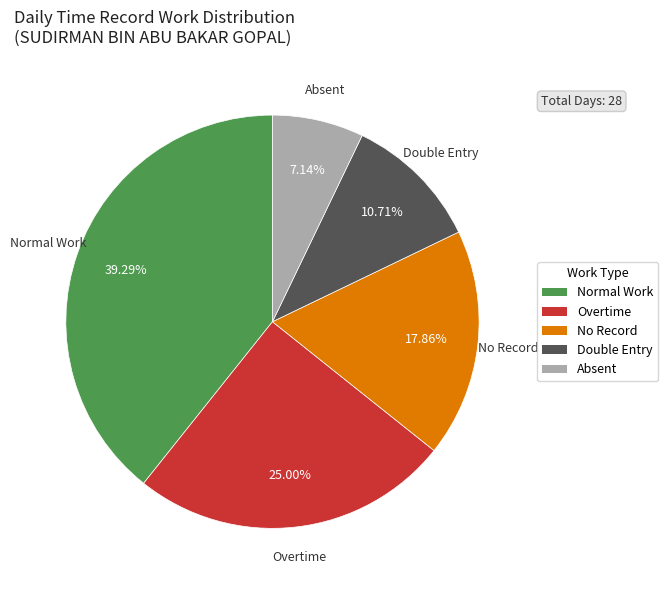

Rank the categories by value from highest to lowest.

Normal Work, Overtime, No Record, Double Entry, Absent